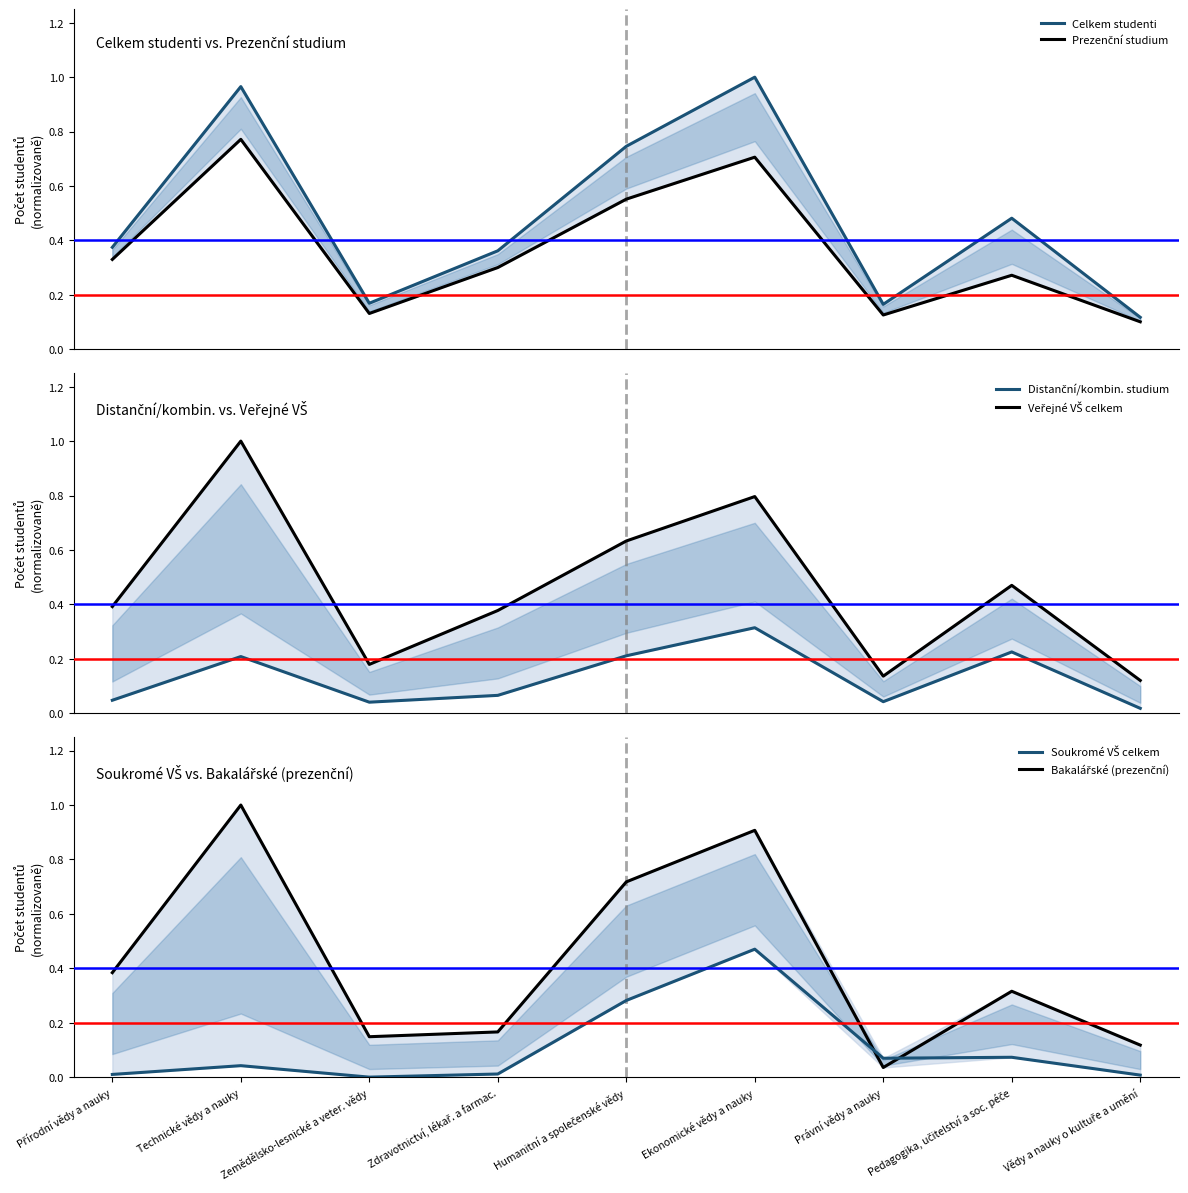

At which label is Prezenční studium closest to 0?

Vědy a nauky o kultuře a umění